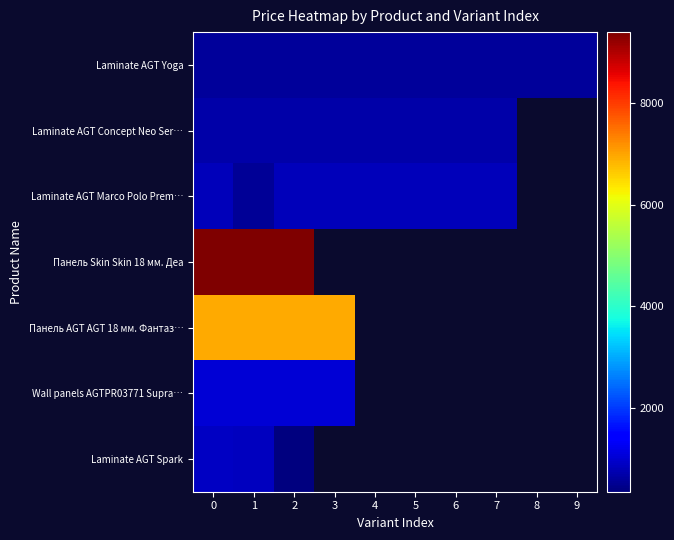

Rank the series by their maximum value, from highest to lowest.

row_3, row_4, row_5, row_6, row_2, row_1, row_0